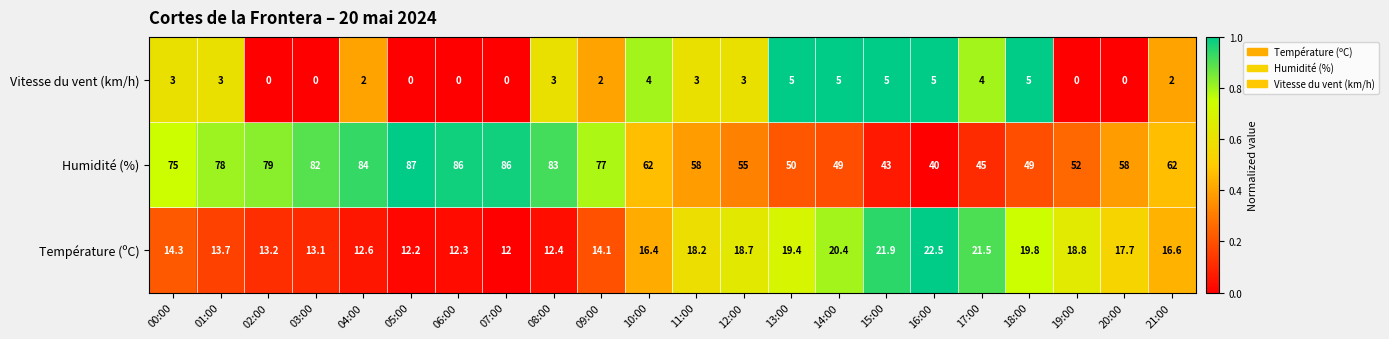

What is the sum of all Température (ºC) values?

361.8